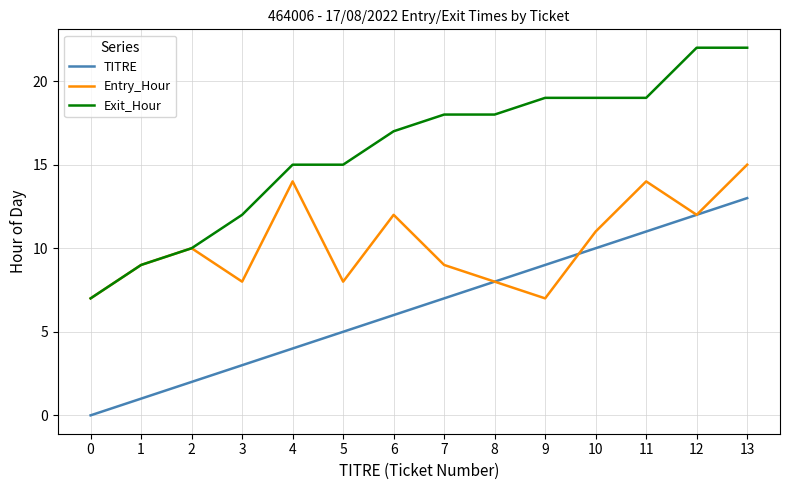

How many interior local peaks does the Entry_Hour series have?

4